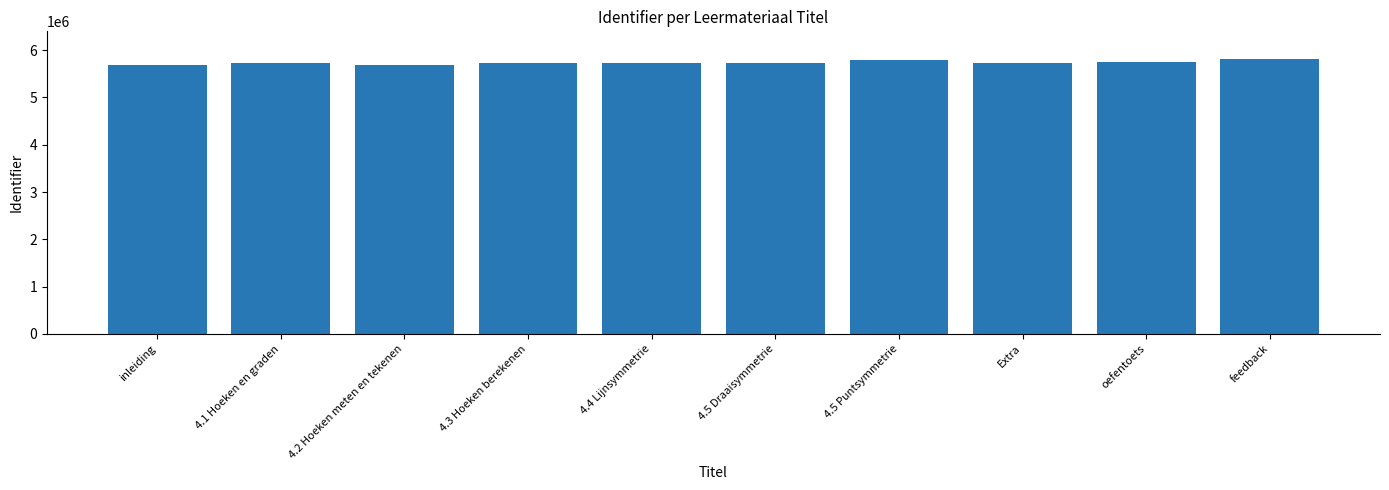

What is the minimum value shown in the chart?

5685456